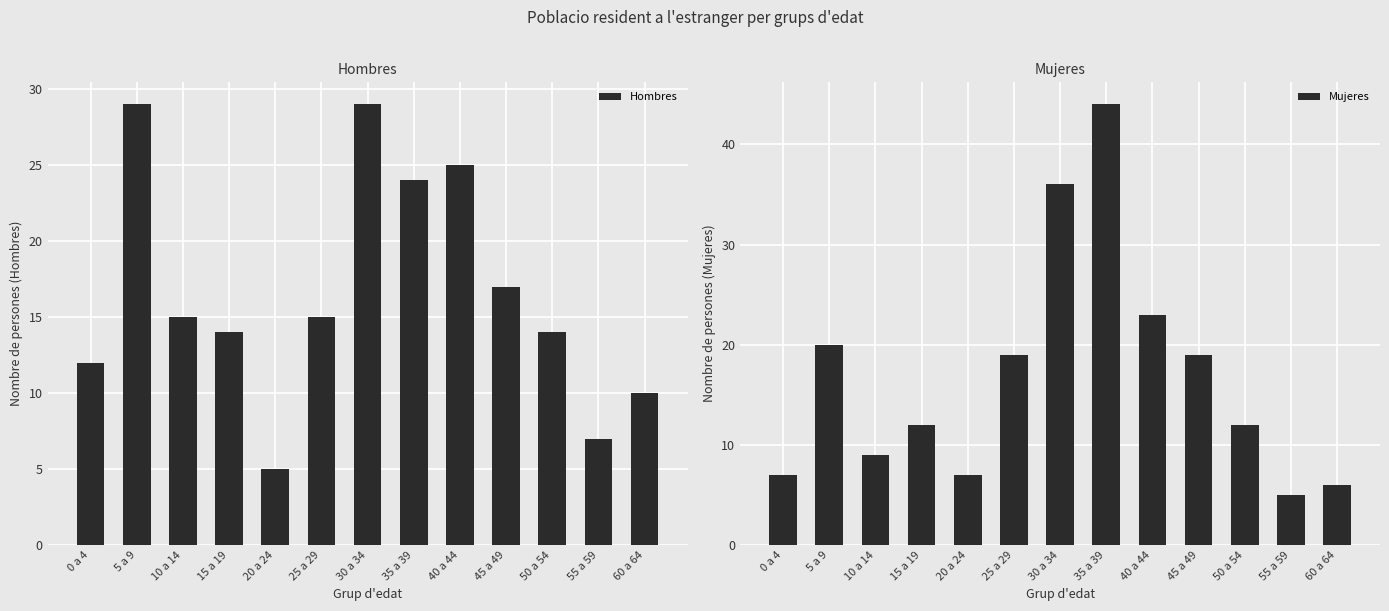

What is the greatest value displayed?

44